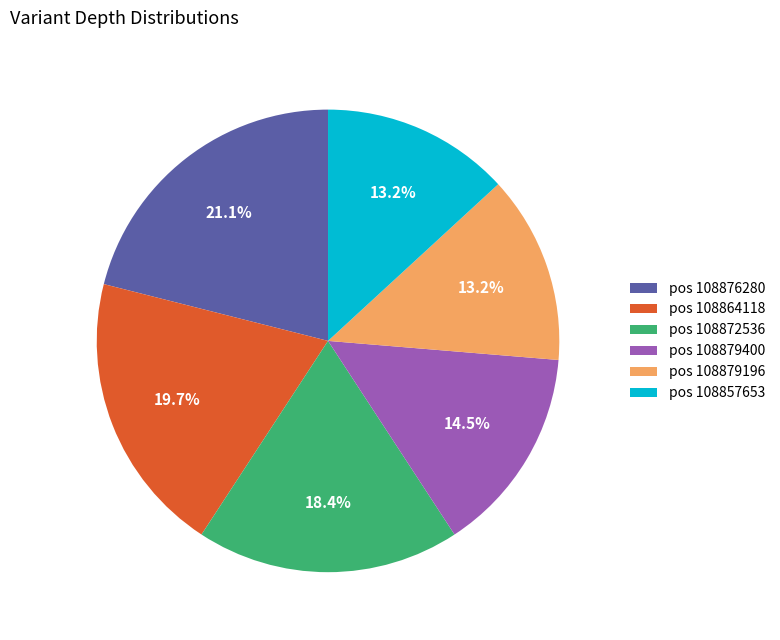

Is there any slice that represents more than half of the pie?

No